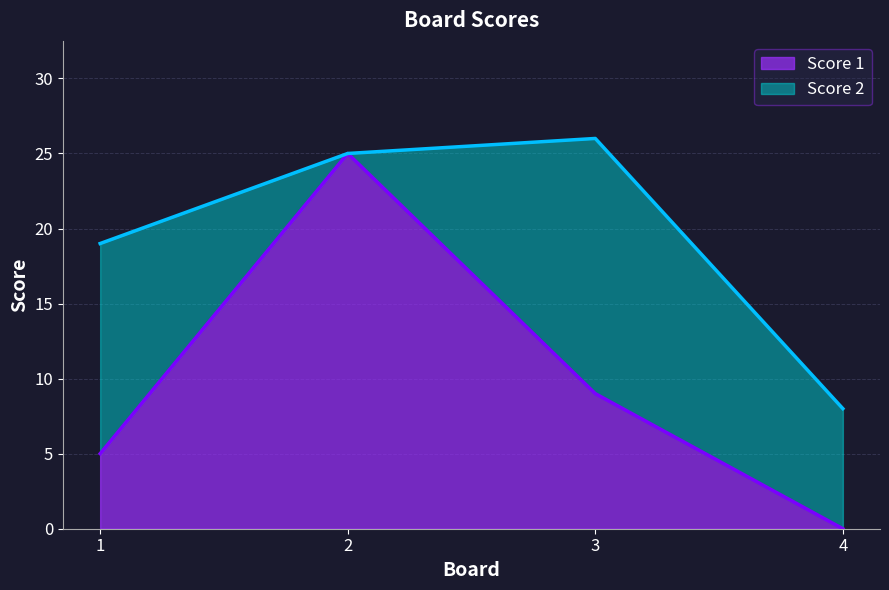

What is the change in value from 1 to 4?

-5